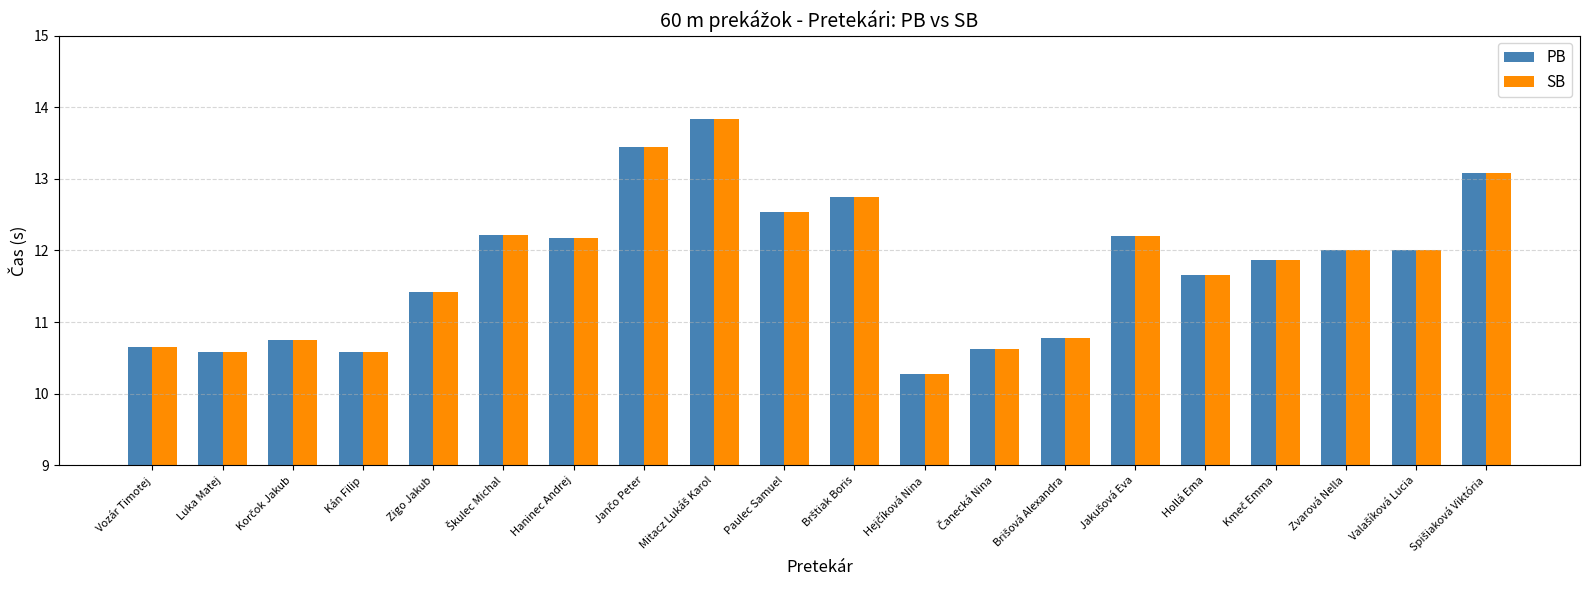

Read the PB value at Zvarová Nella.

12.0